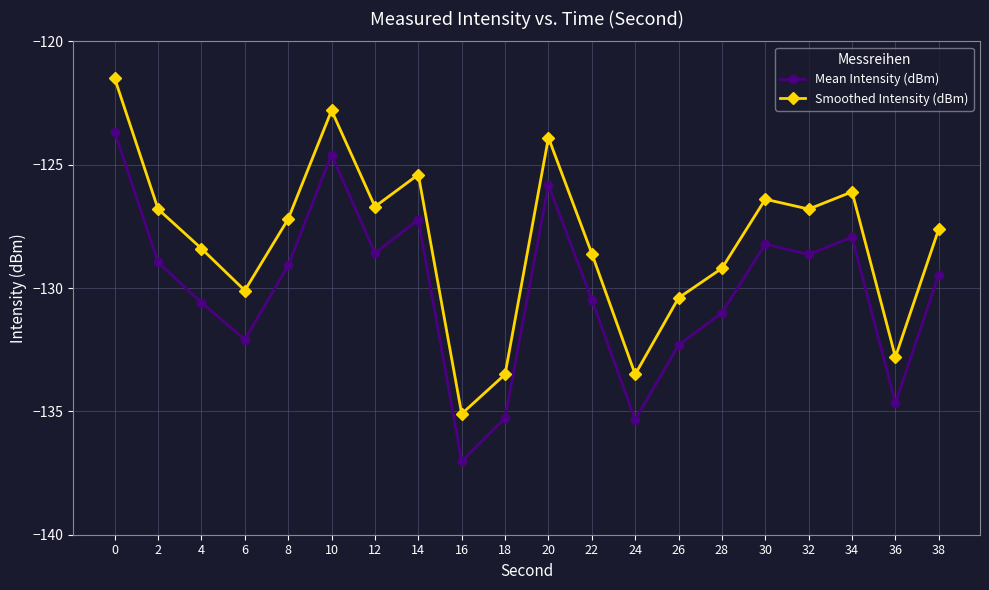

What is the spread (max minus min) of values at 36?

1.9